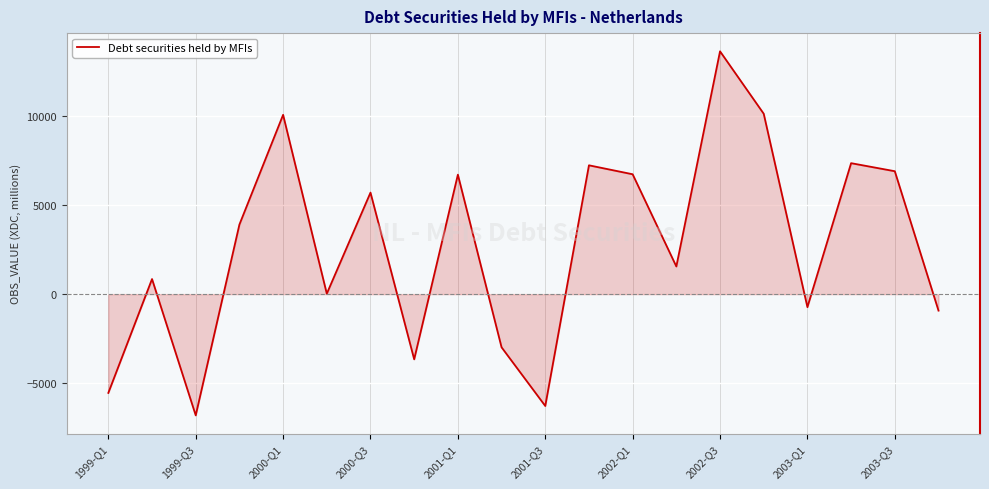

What is the maximum value shown in the chart?

13658